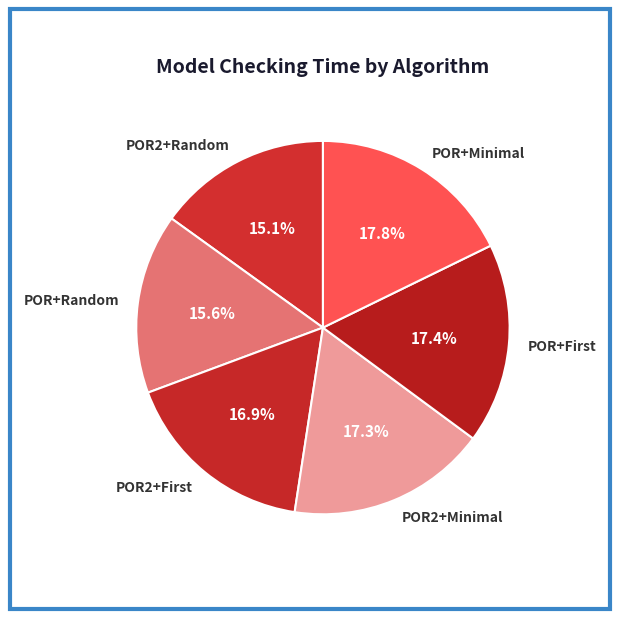

What is the smallest slice in the pie chart?

POR2+Random